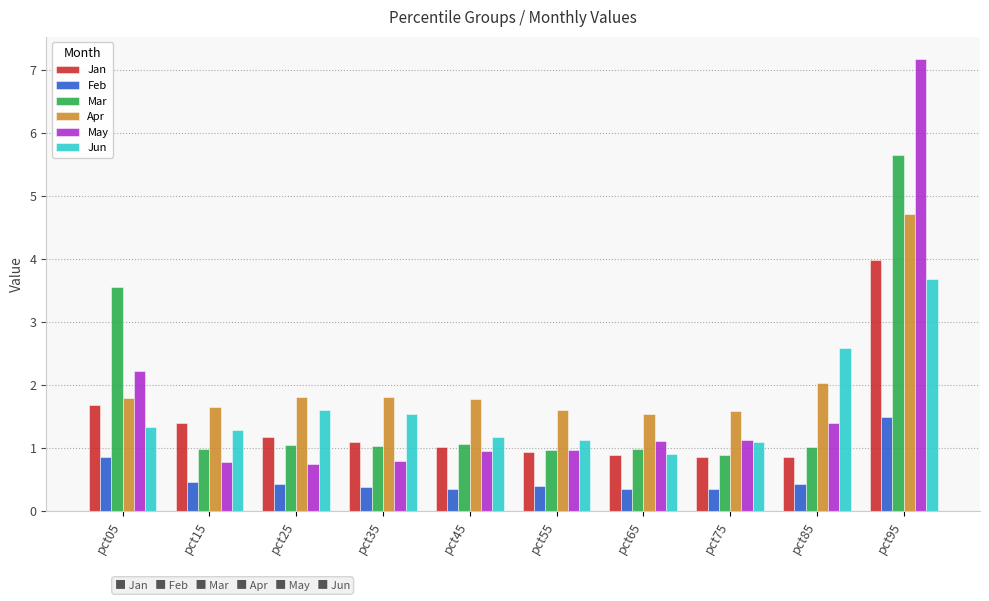

At which category is the sum across all series the highest?

pct95